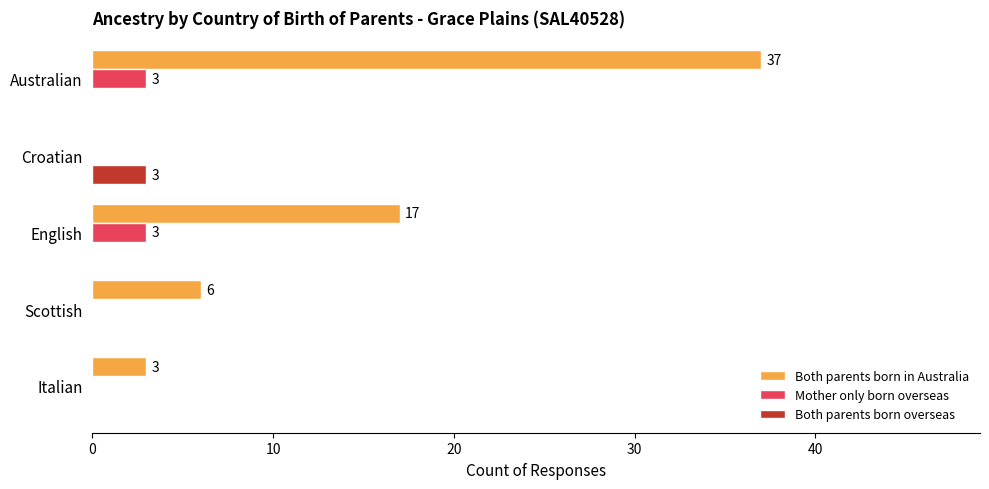

Which series changed the most between Australian and Scottish?

Both parents born in Australia